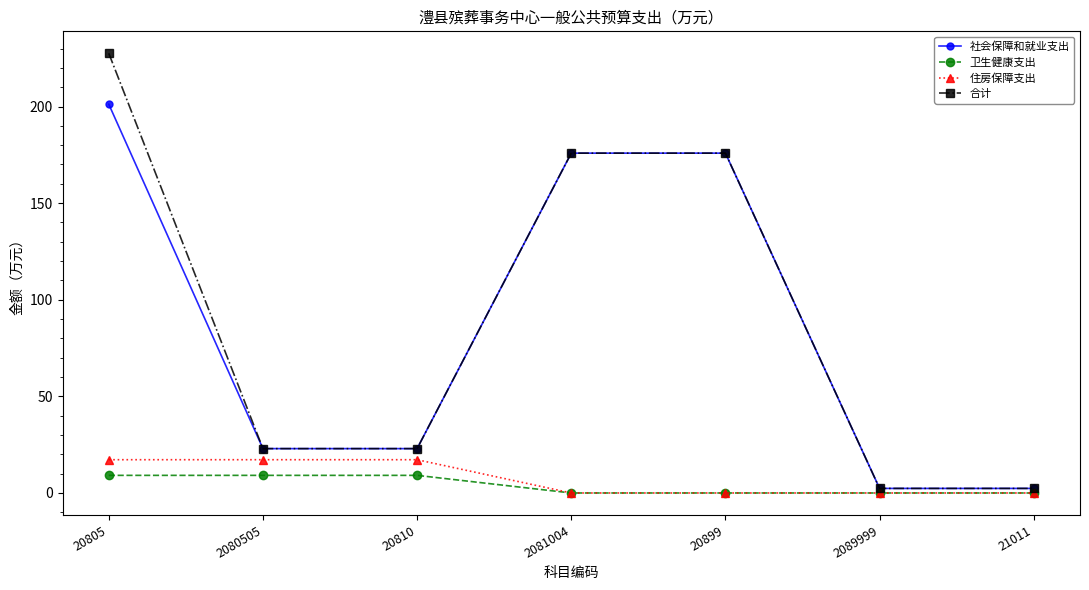

Reading left to right, extract all data points from this chart.

社会保障和就业支出: 20805=201.2	2080505=23.0	20810=23.0	2081004=175.9	20899=175.9	2089999=2.4	21011=2.4
卫生健康支出: 20805=9.1	2080505=9.1	20810=9.1	2081004=0.0	20899=0.0	2089999=0.0	21011=0.0
住房保障支出: 20805=17.2	2080505=17.2	20810=17.2	2081004=0.0	20899=0.0	2089999=0.0	21011=0.0
合计: 20805=227.5	2080505=23.0	20810=23.0	2081004=175.9	20899=175.9	2089999=2.4	21011=2.4